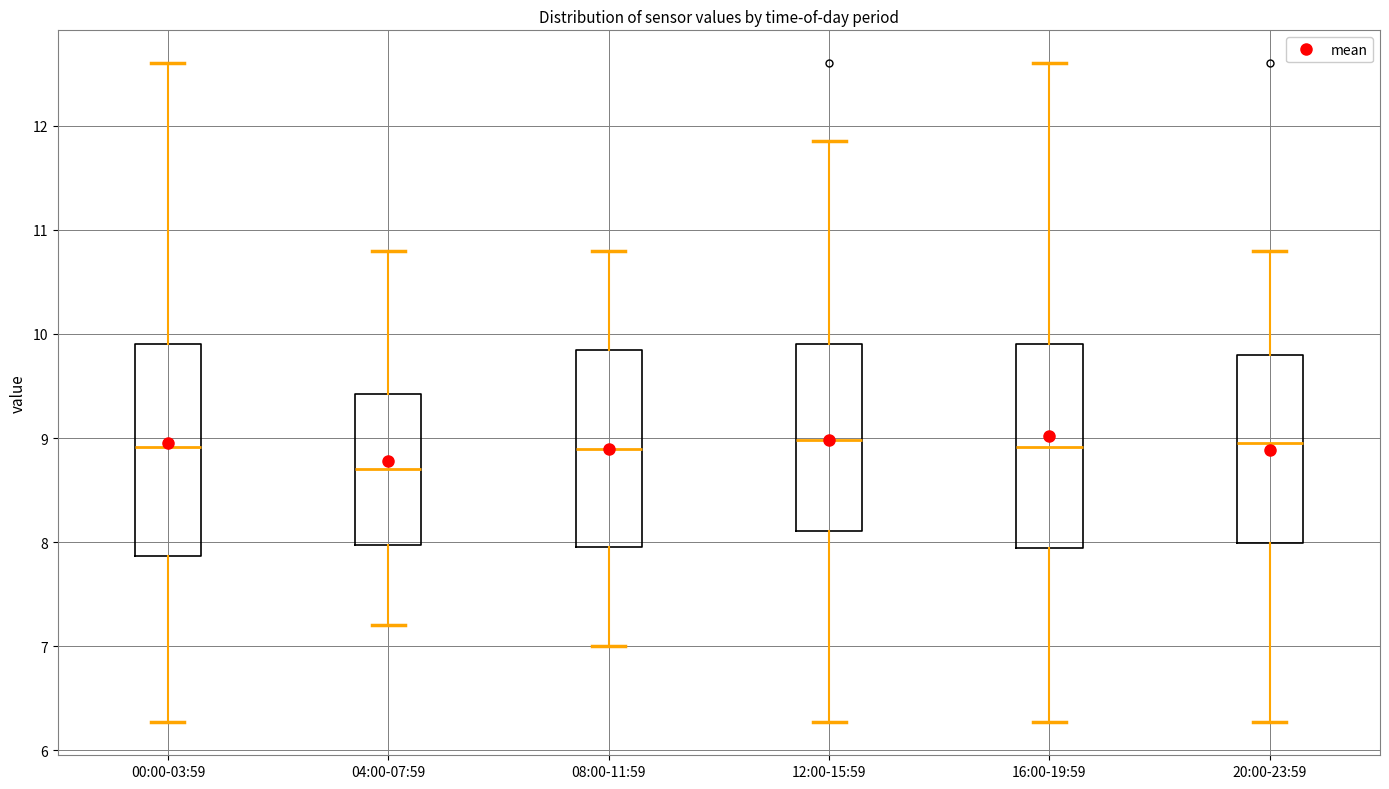

Reading left to right, read every box against the y-axis: the position of its median line, the range the box covers, and the ends of its whiskers. The values are not printed on the chart, so give them approximately, as read against the axis.

00:00-03:59: median 8.9, box 7.9 to 9.9, whiskers 6.3 to 12.6
04:00-07:59: median 8.7, box 8.0 to 9.4, whiskers 7.2 to 10.8
08:00-11:59: median 8.9, box 8.0 to 9.9, whiskers 7.0 to 10.8
12:00-15:59: median 9.0, box 8.1 to 9.9, whiskers 6.3 to 11.9
16:00-19:59: median 8.9, box 7.9 to 9.9, whiskers 6.3 to 12.6
20:00-23:59: median 9.0, box 8.0 to 9.8, whiskers 6.3 to 10.8